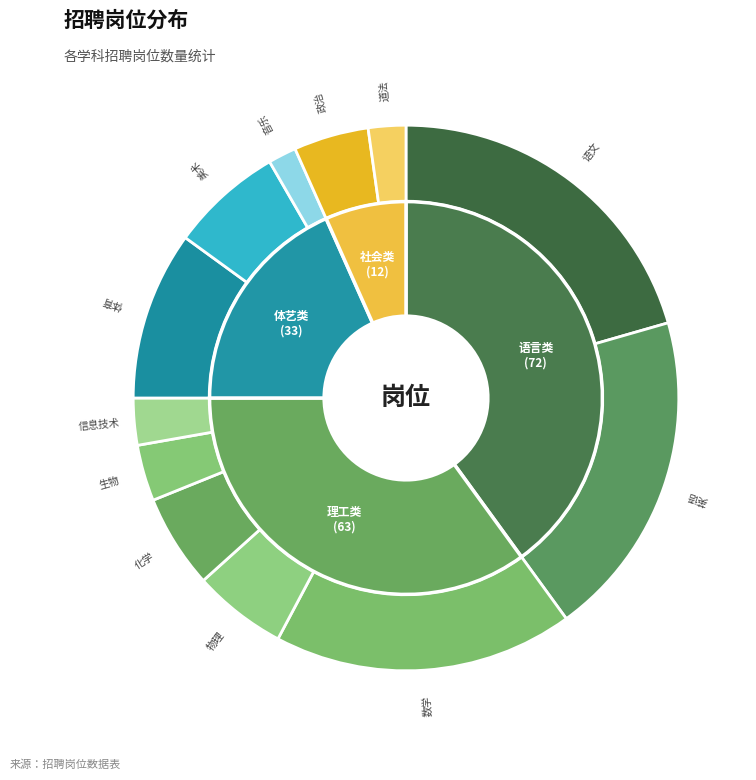

Combined, what portion of the pie is 数学 and 道法?

20.0%